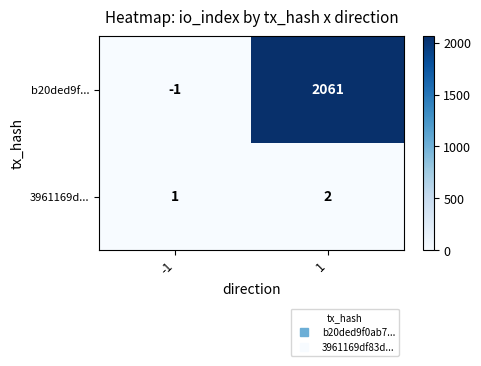

What is the sum of all 3961169d... values?

3